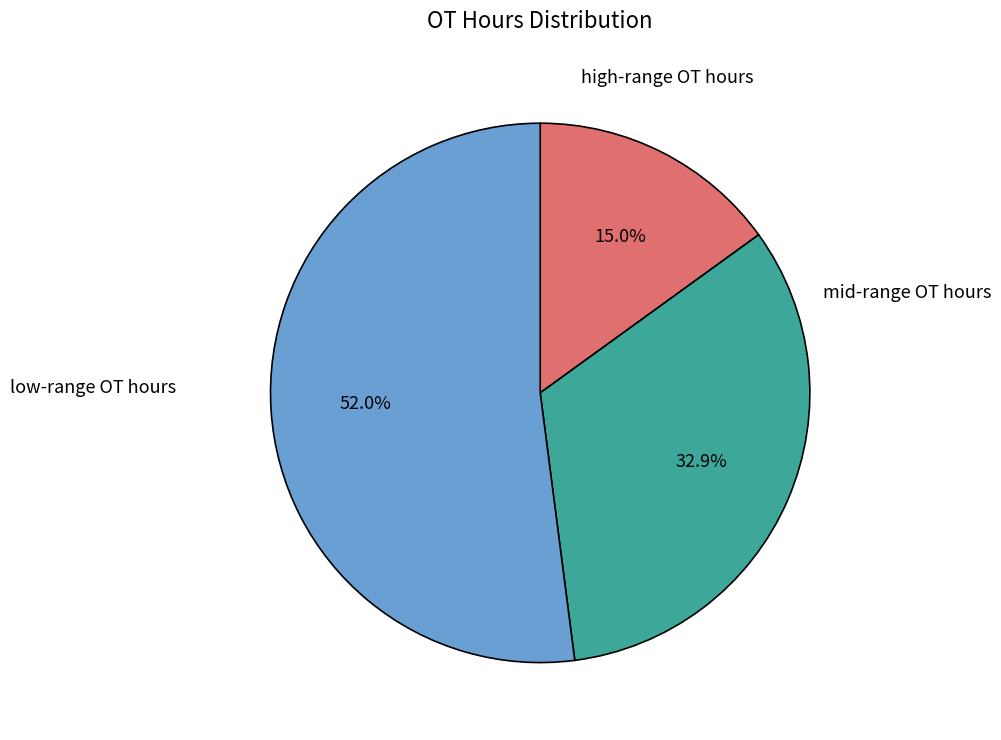

How many slices are in this pie chart?

3